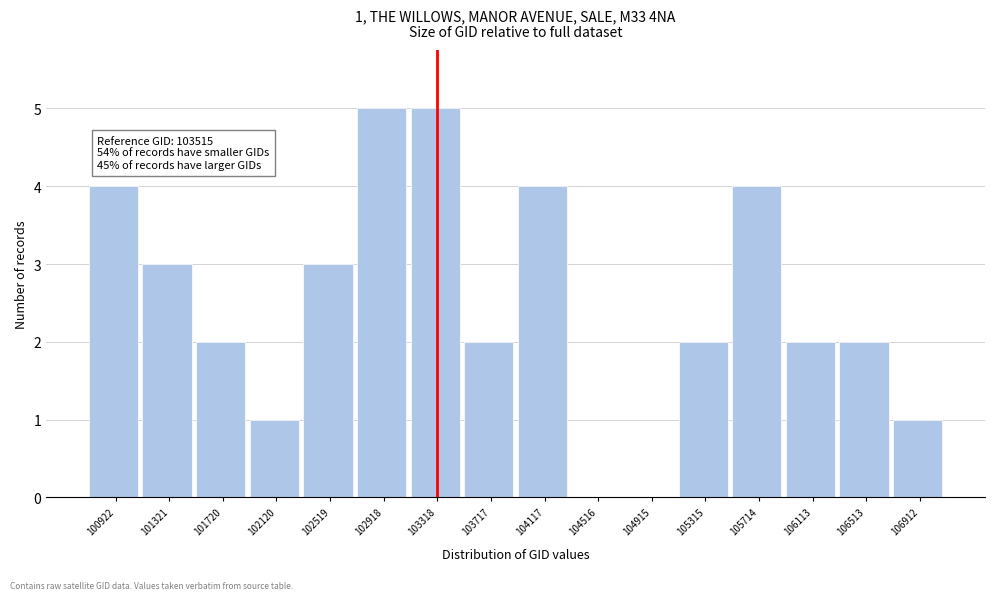

Reading right to left, what are all the values shown in this chart?

106912=1	106513=2	106113=2	105714=4	105315=2	104915=0	104516=0	104117=4	103717=2	103318=5	102918=5	102519=3	102120=1	101720=2	101321=3	100922=4